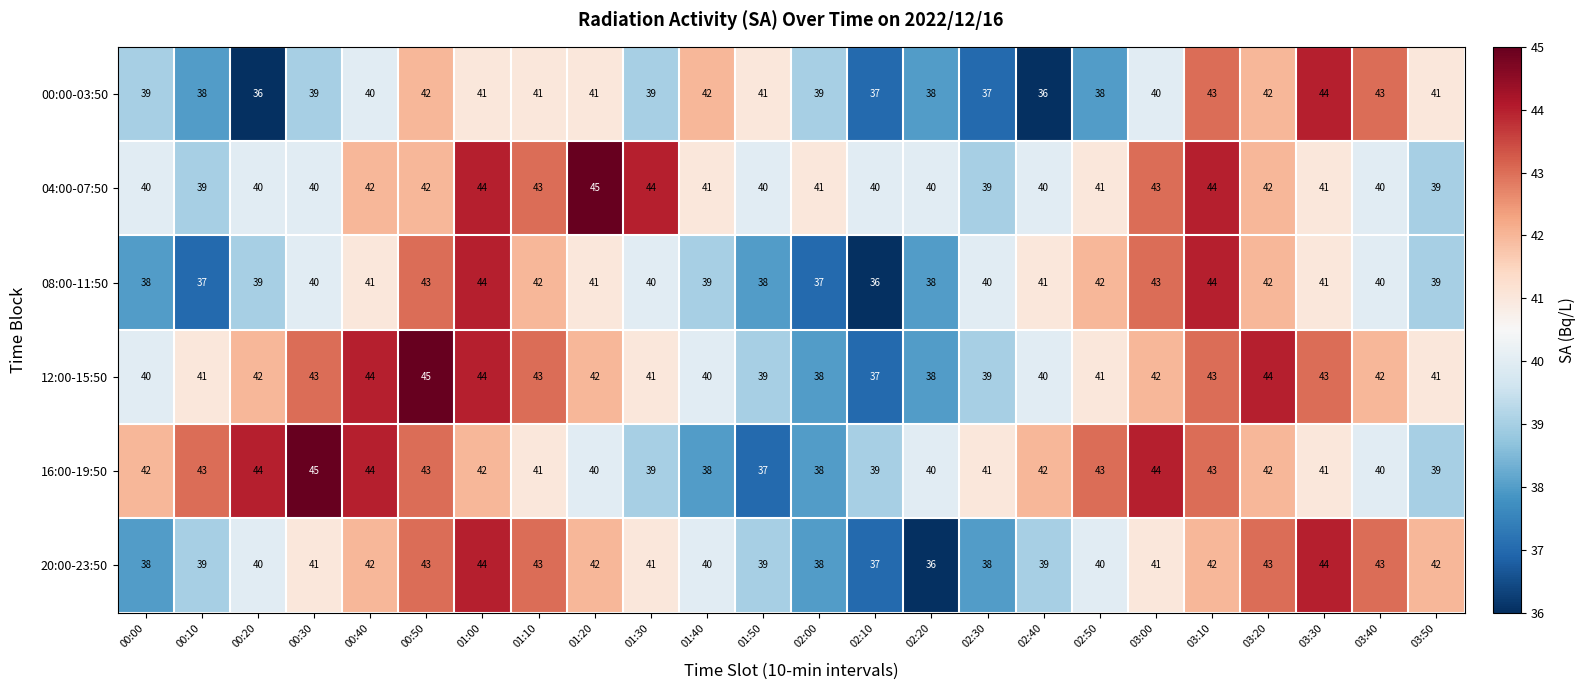

What is the maximum value shown in the chart?

45